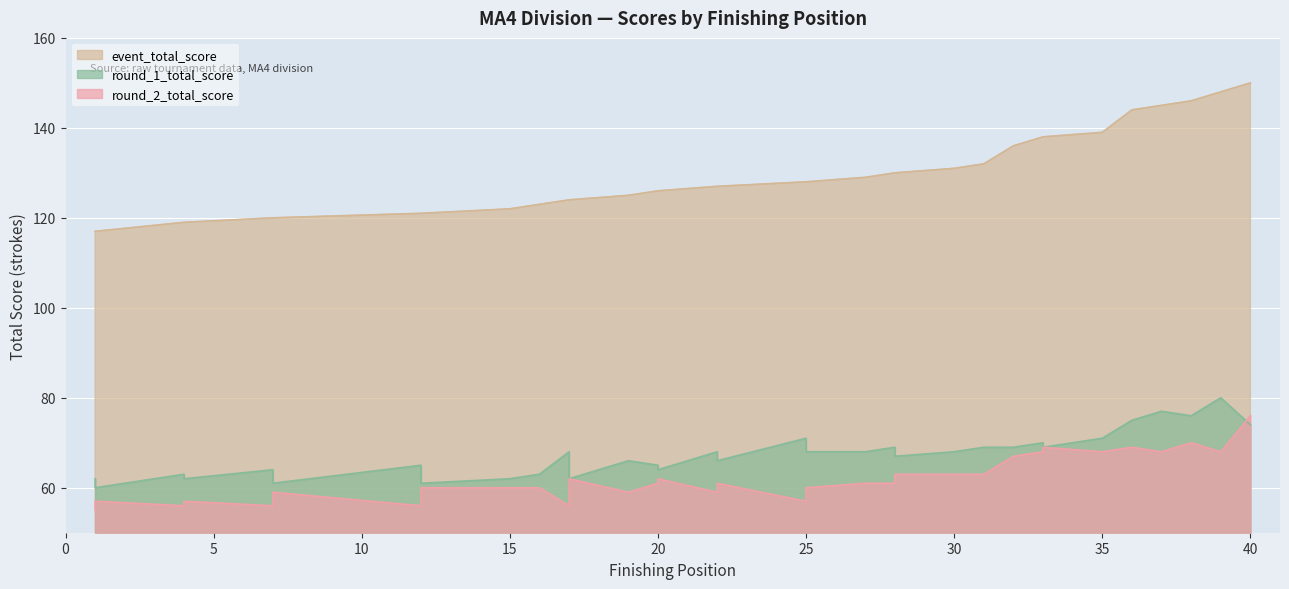

Rank the series at 28 from highest to lowest value.

event_total_score, round_1_total_score, round_2_total_score